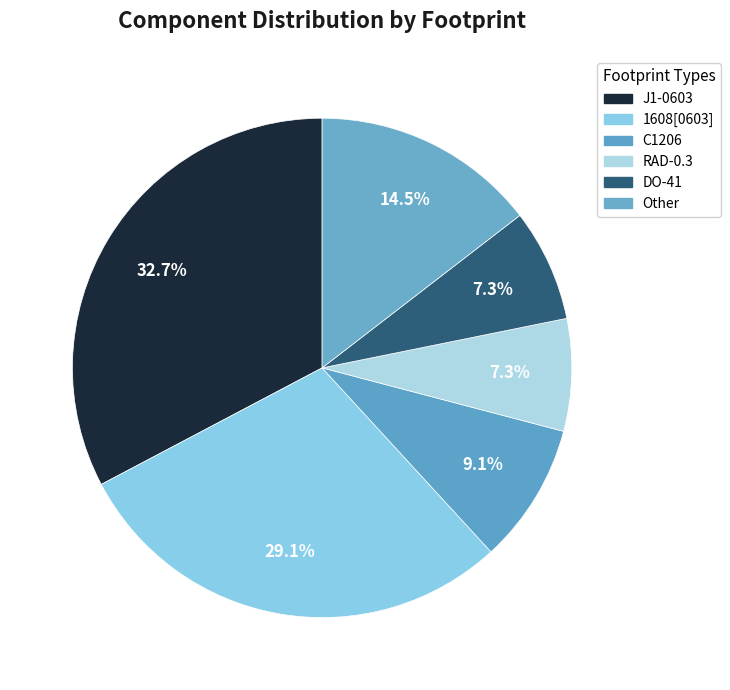

Is it true that RAD-0.3 is 7% of the pie?

True